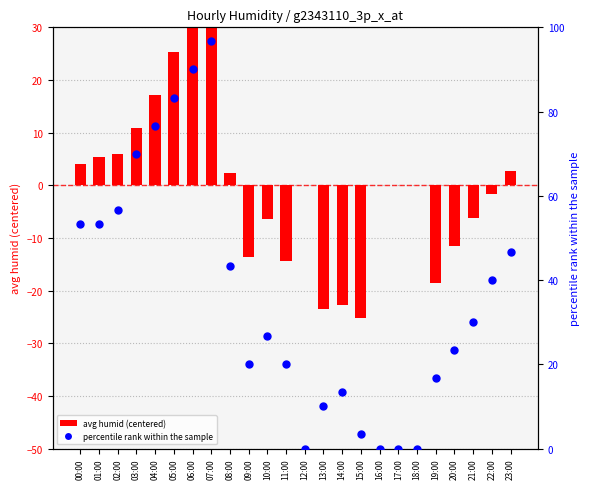

Is the value of percentile rank within the sample at 19:00 greater than the value of avg humid (centered) at 15:00?

Yes